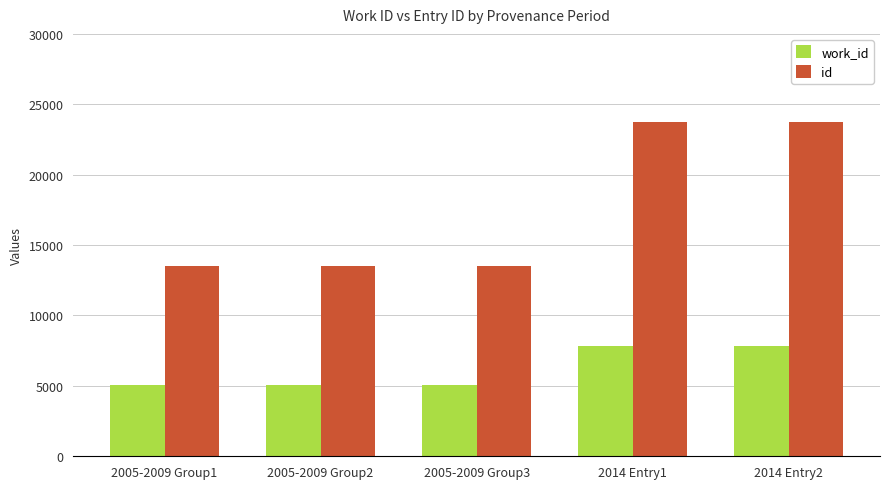

Does the chart contain stacked bars?

No